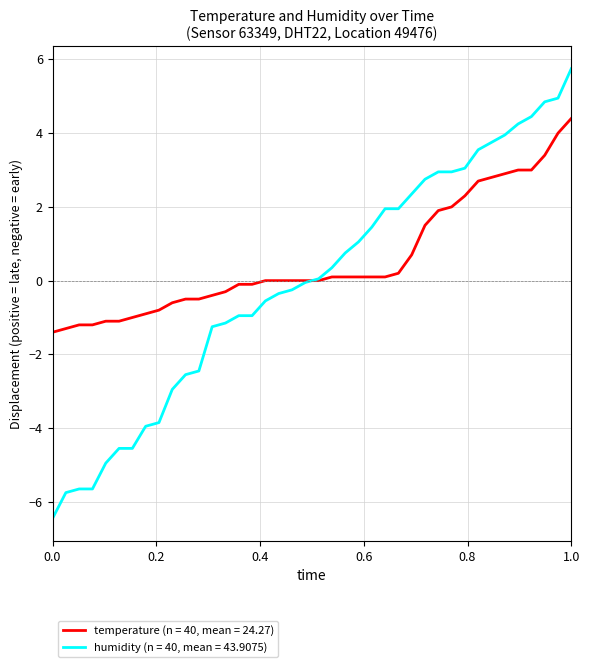

What is the maximum value shown in the chart?

5.8